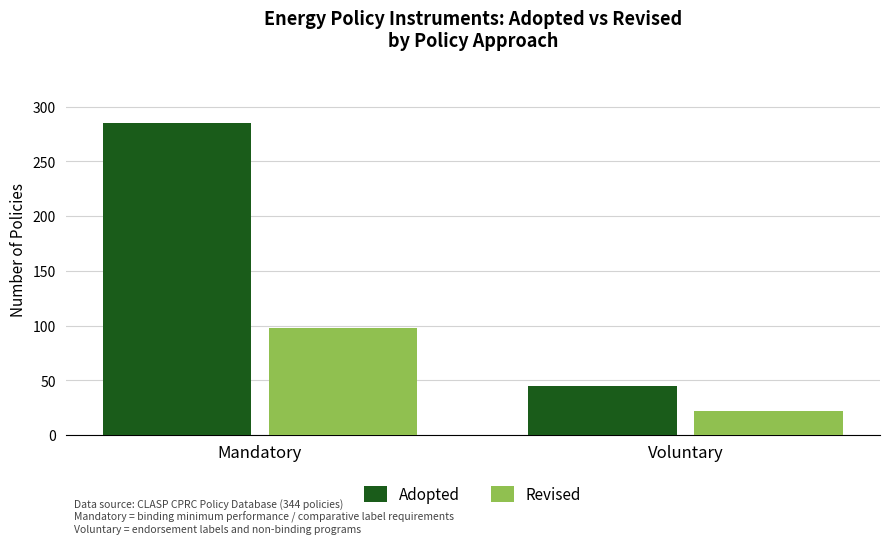

How many data points does each series have?

2